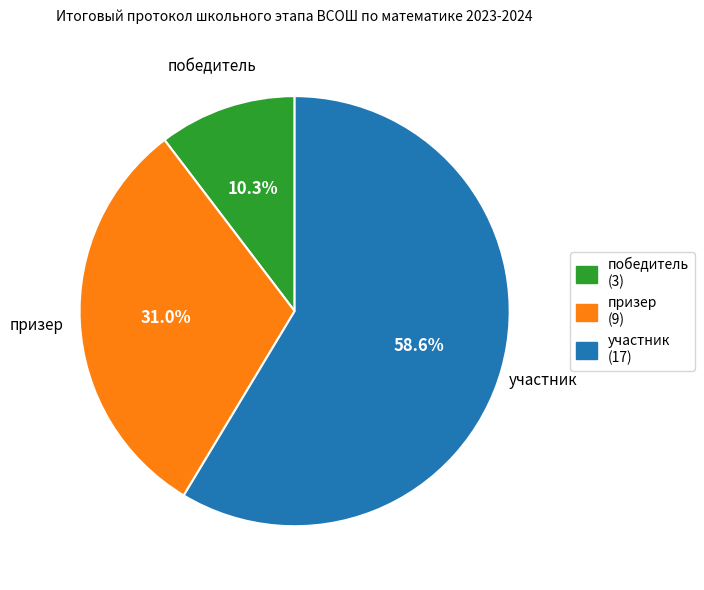

To the nearest percent, what percentage of the pie is победитель?

10%